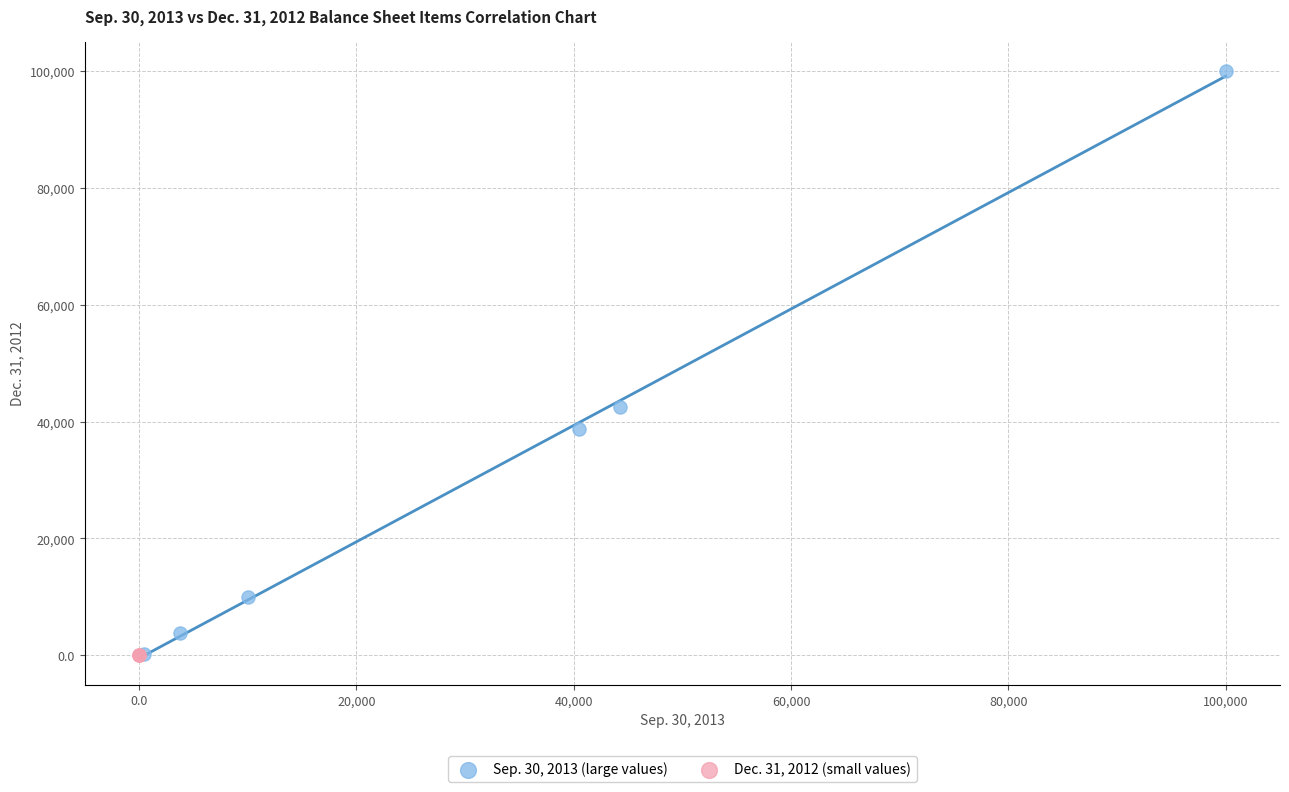

Which series reaches the maximum Y coordinate?

Sep. 30, 2013 (large values)